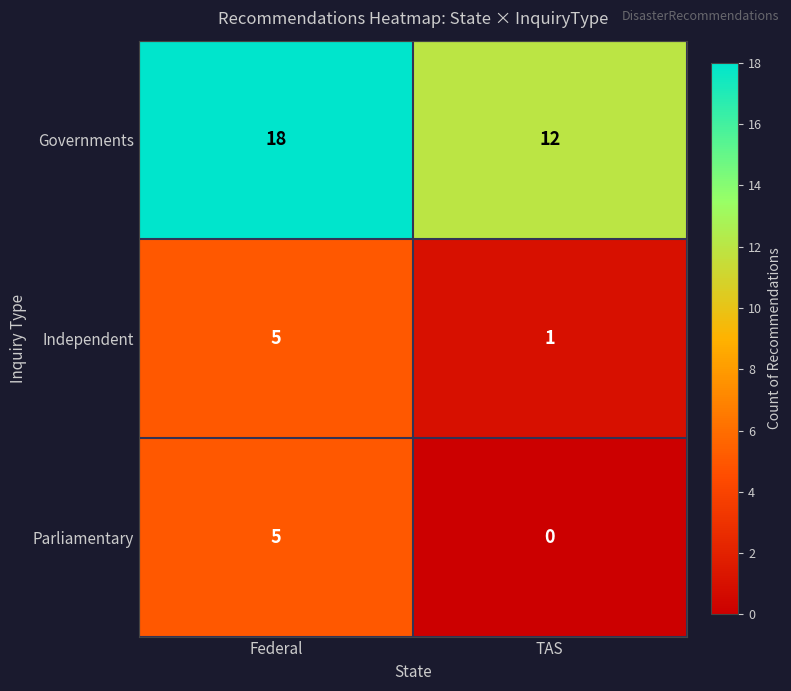

The value of Governments at Federal is 18. True or false?

True